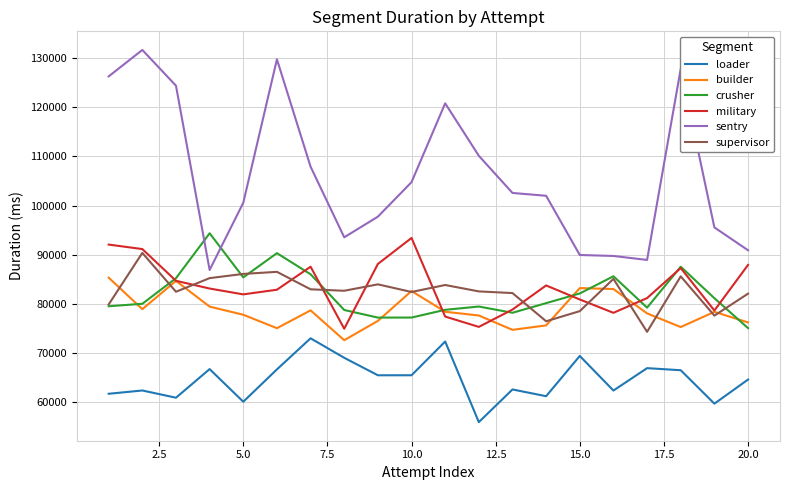

True or false: loader and military cross at least once.

False